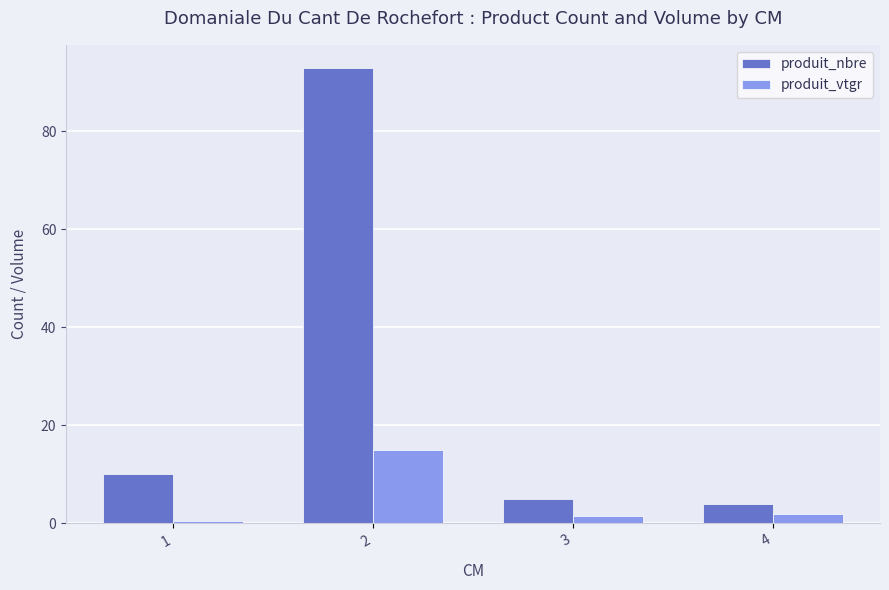

List the series in order of their overall mean, lowest first.

produit_vtgr, produit_nbre